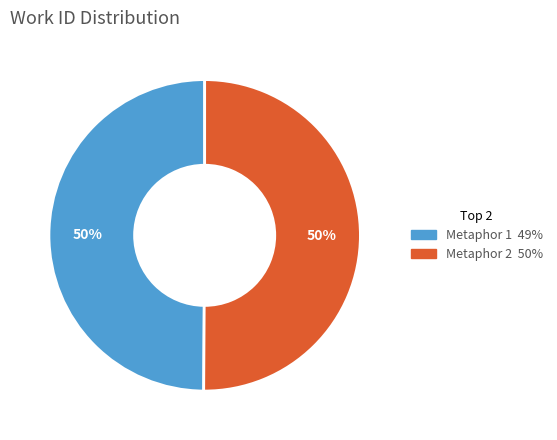

To the nearest percent, what is the average slice percentage?

50%